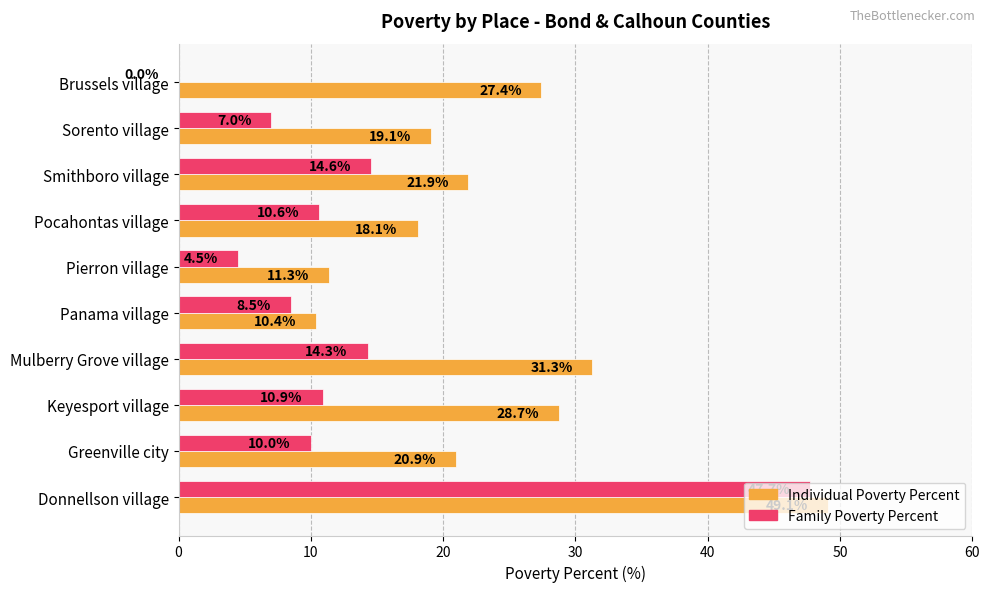

At which label is Family Poverty Percent closest to 23?

Smithboro village